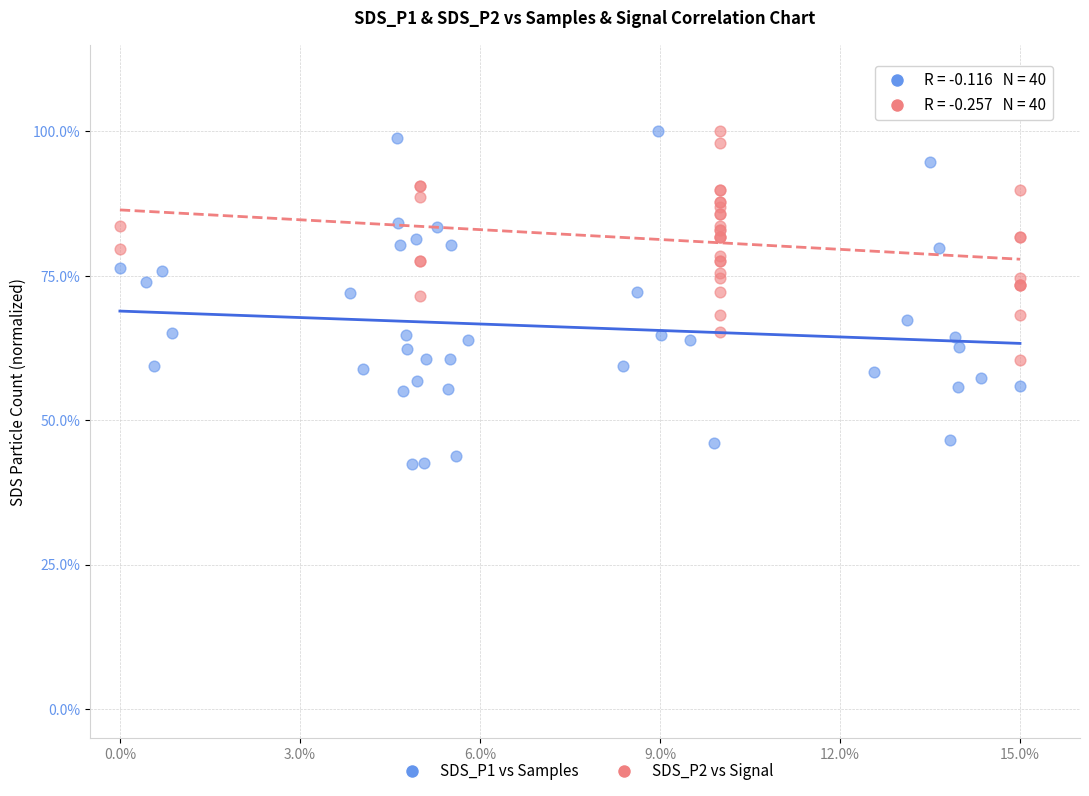

Which series has the widest spread of Y values?

SDS_P1 vs Samples